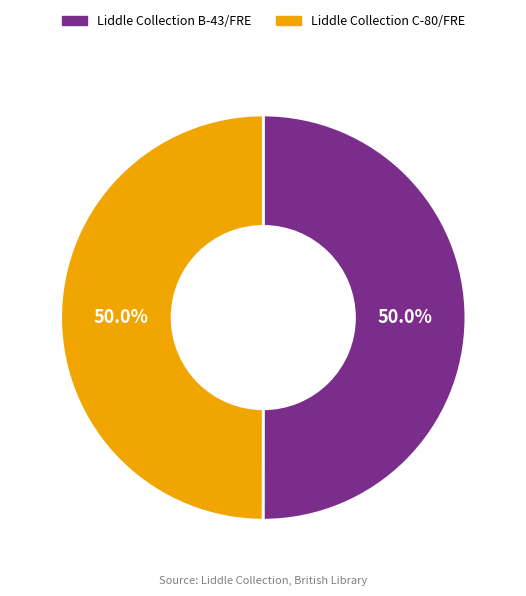

Do Liddle Collection C-80/FRE and Liddle Collection B-43/FRE together represent more than half of the pie?

Yes